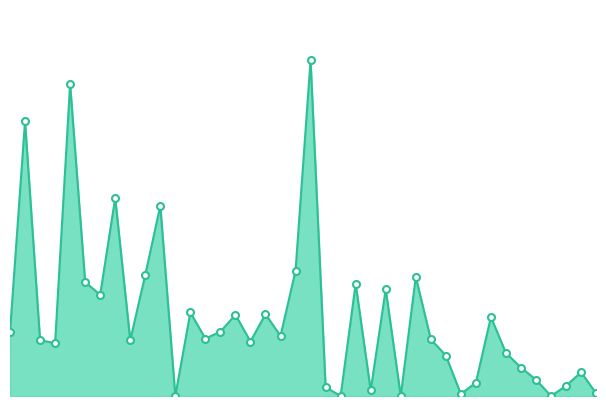

Reading left to right, what are all the values shown in this chart?

1=196	2=842	3=171	4=162	5=956	6=349	7=310	8=607	9=171	10=371	11=583	12=0	13=256	14=176	15=197	16=249	17=167	18=251	19=184	20=384	21=1029	22=27	23=0	24=344	25=17	26=327	27=0	28=365	29=174	30=124	31=6	32=41	33=242	34=132	35=87	36=50	37=0	38=31	39=73	40=8